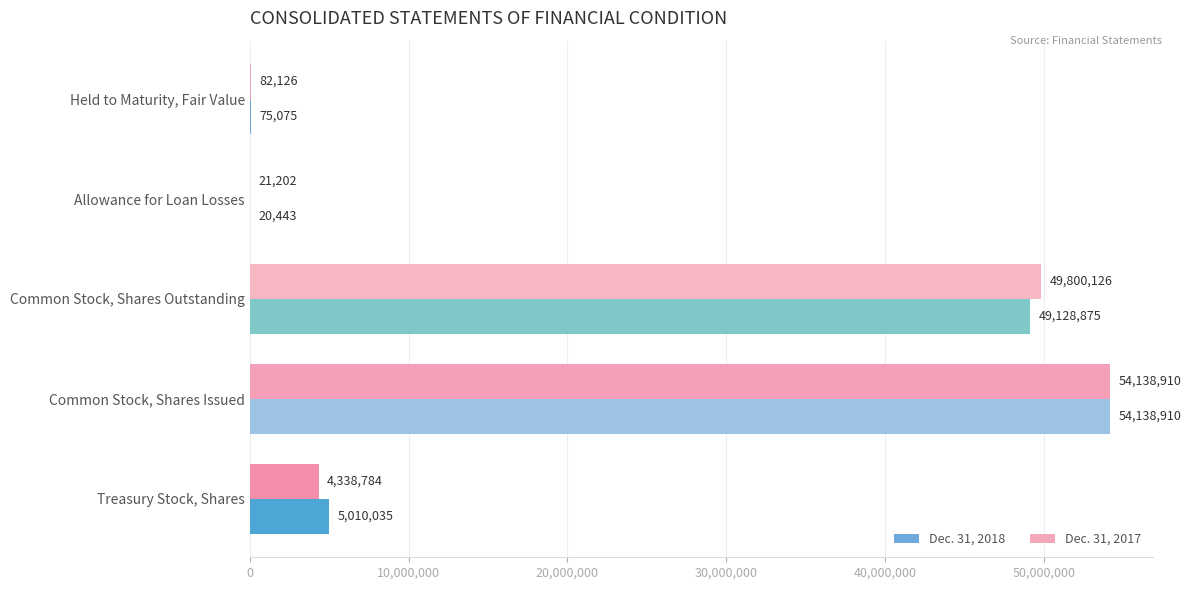

Which series changed the most between Allowance for Loan Losses and Common Stock, Shares Outstanding?

Dec. 31, 2017